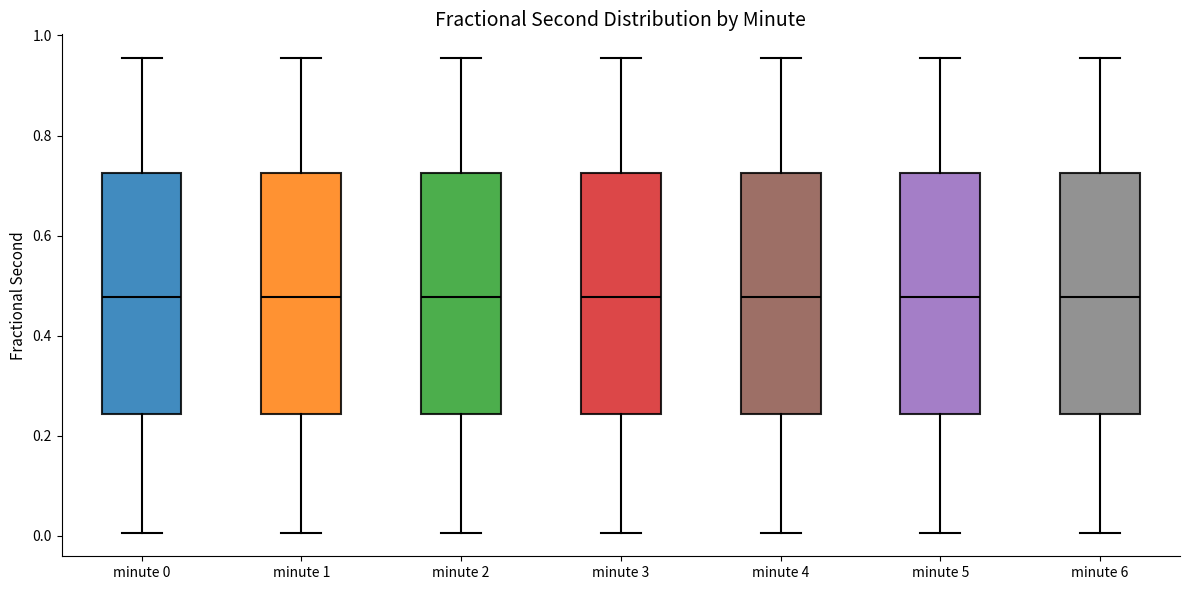

Where does the median line of the box for minute 2 sit on the y-axis? The values are not printed on the chart, so give them approximately, as read against the axis.

0.48